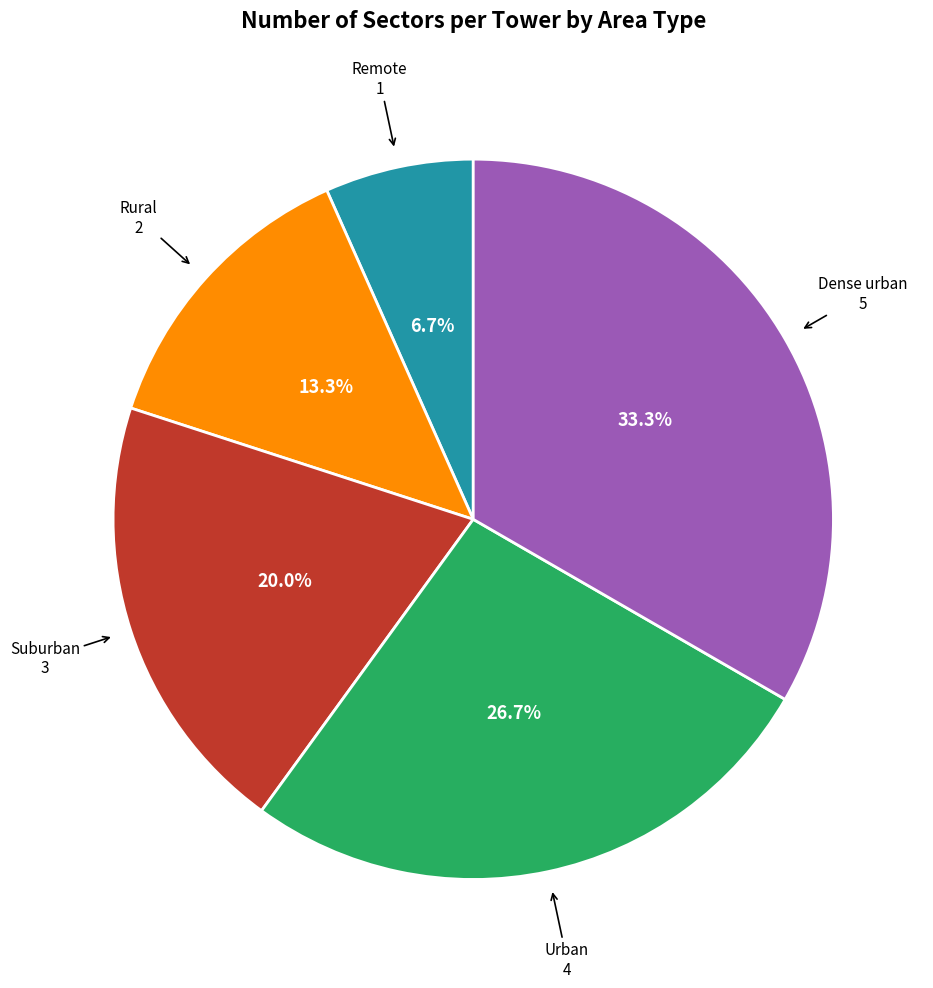

Is there a majority slice in this chart?

No